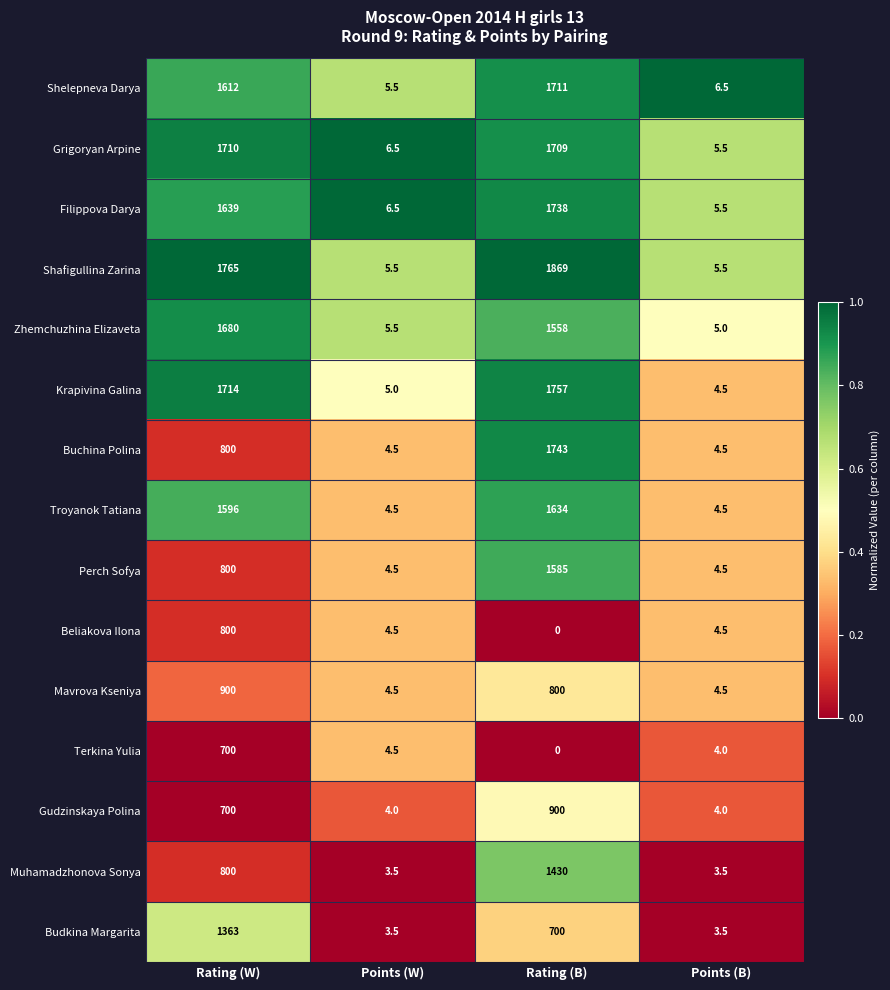

At how many categories does at least one series exceed 0?

4